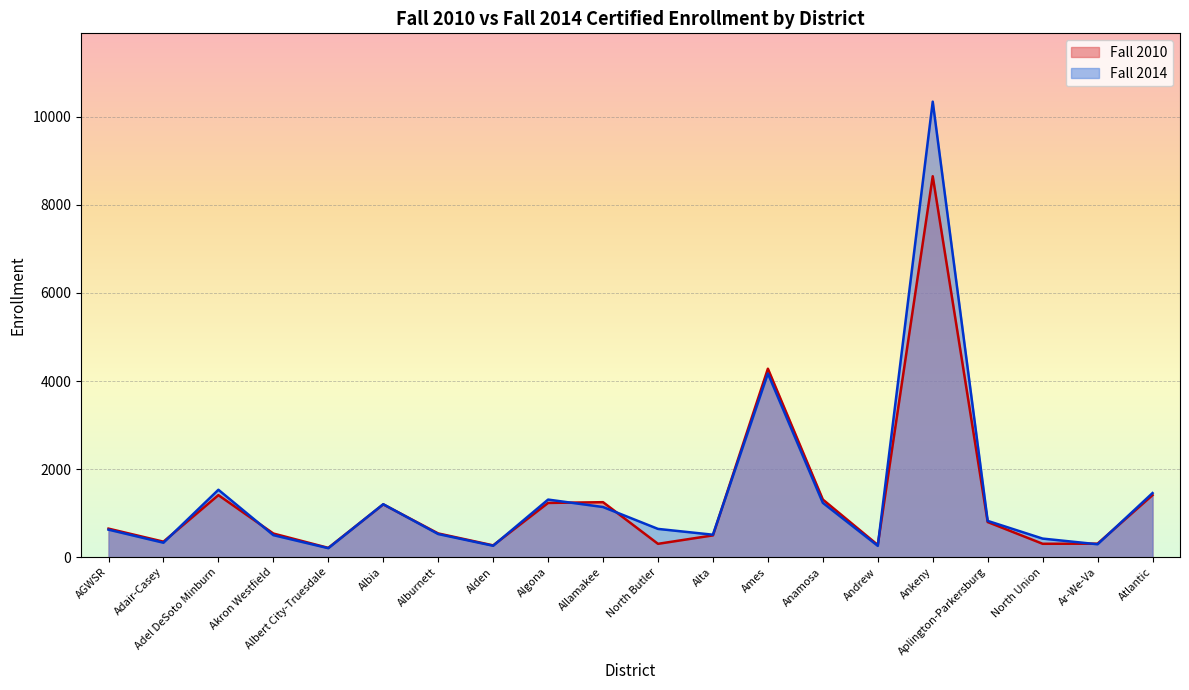

How many data points in Fall 2010 are less than 647?

10